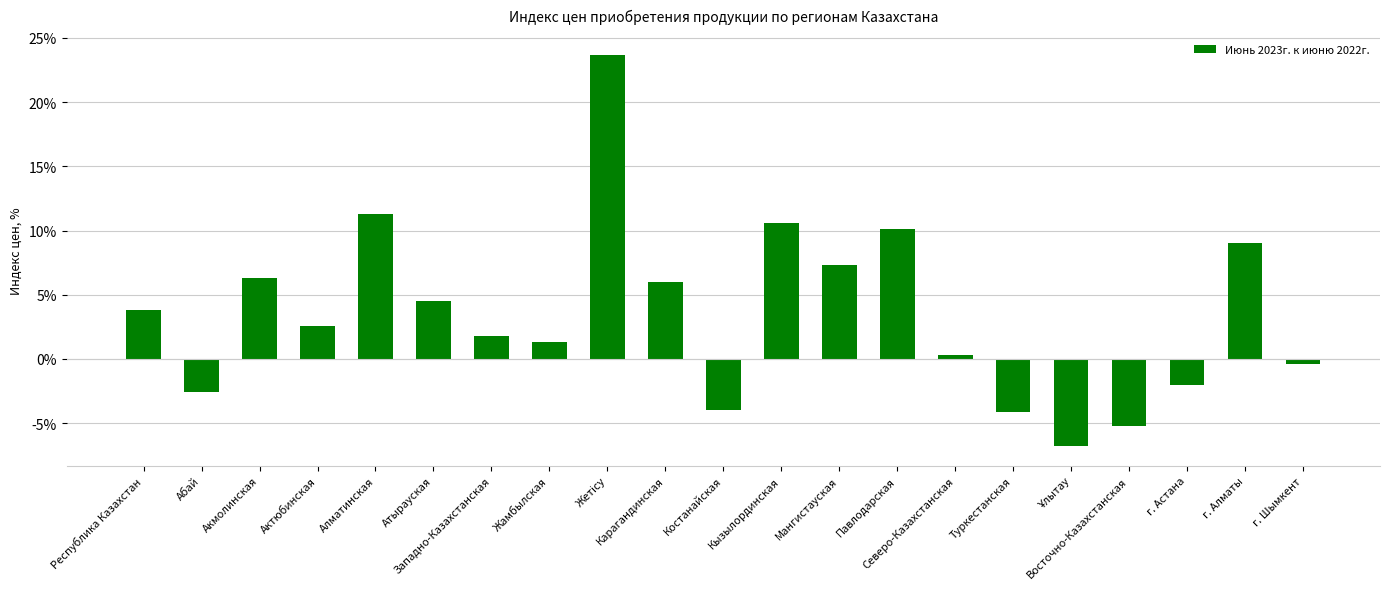

What is the maximum value shown in the chart?

23.7